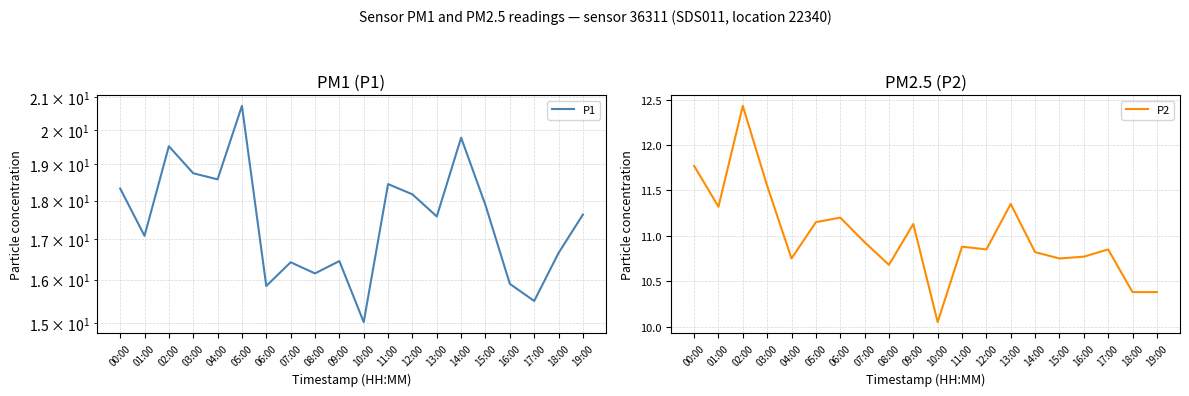

Where is P1 nearest to the value 17?

01:00